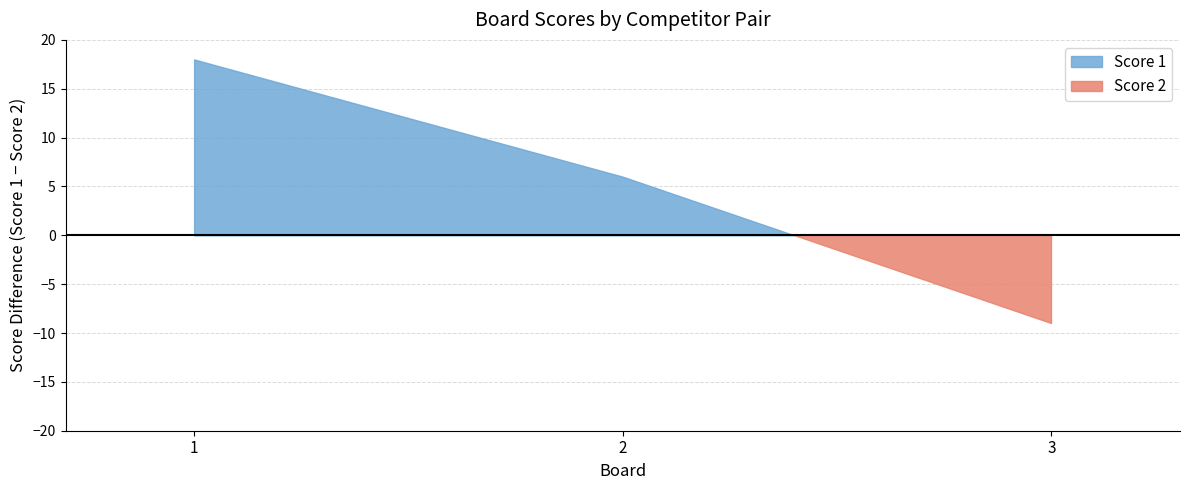

How many data points in Score 1 are less than 12?

1